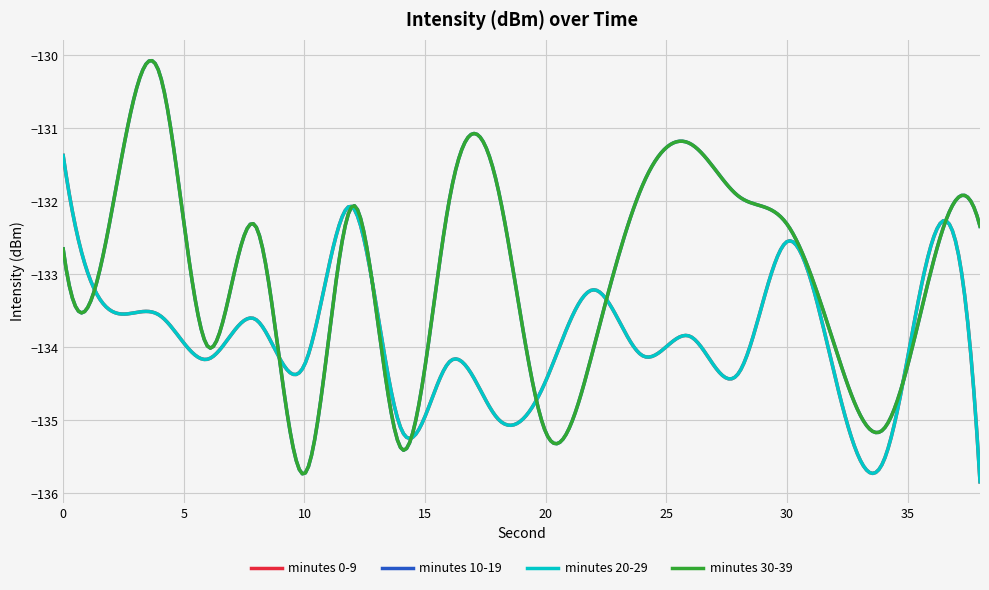

Is this an area chart (filled region under the line)?

No